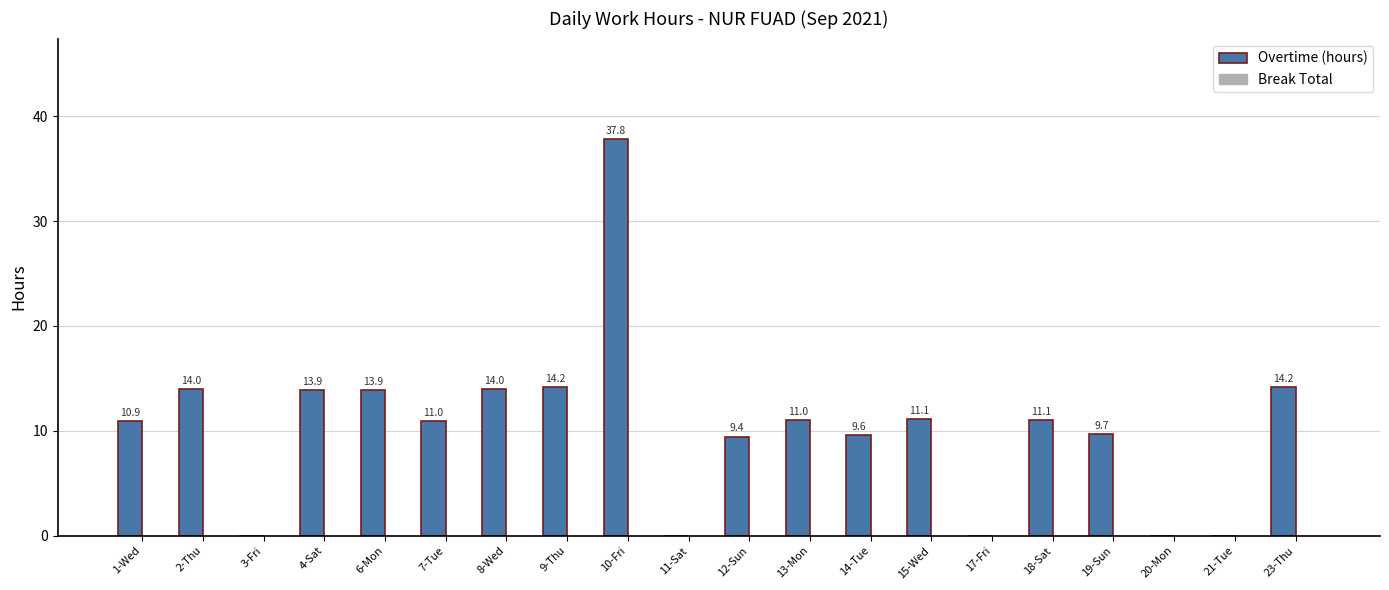

True or false: the data shows 10.9 at 1-Wed.

True